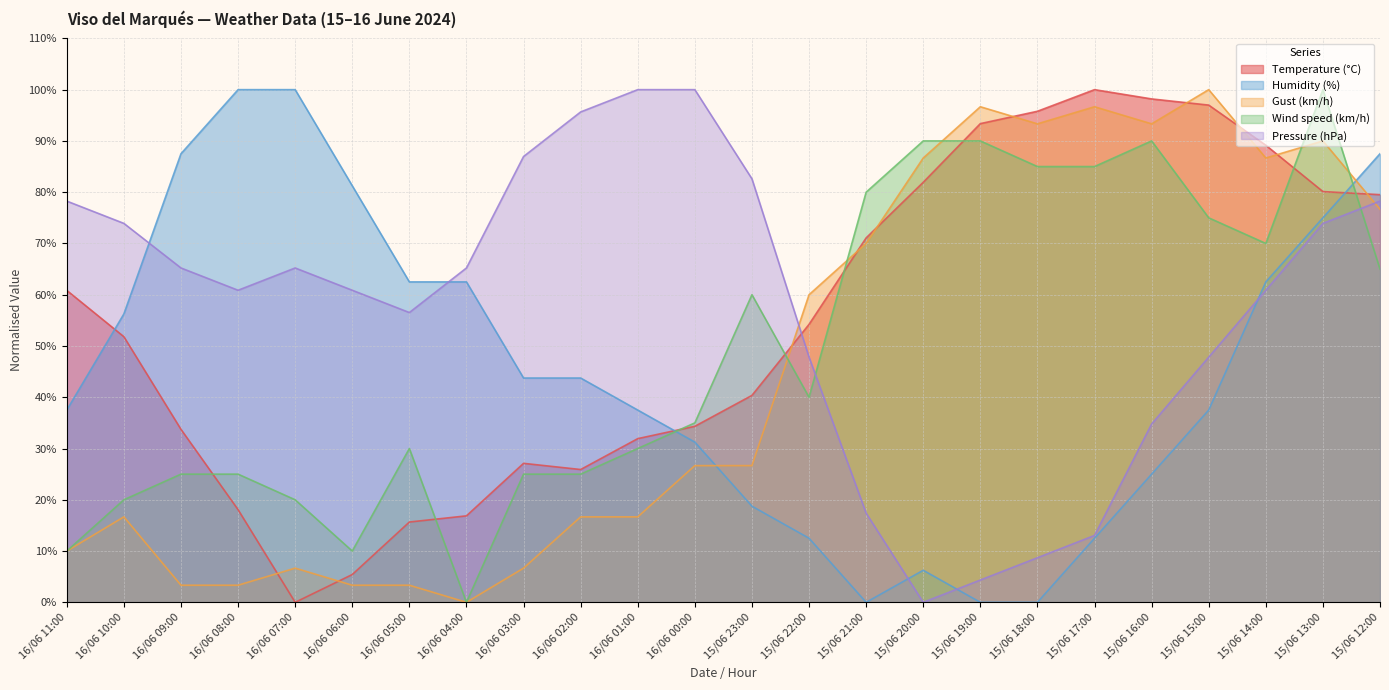

List the labels in order of Pressure (hPa) value, largest first.

16/06 01:00, 16/06 00:00, 16/06 02:00, 16/06 03:00, 15/06 23:00, 16/06 11:00, 15/06 12:00, 16/06 10:00, 15/06 13:00, 16/06 09:00, 16/06 07:00, 16/06 04:00, 16/06 08:00, 16/06 06:00, 15/06 14:00, 16/06 05:00, 15/06 22:00, 15/06 15:00, 15/06 16:00, 15/06 21:00, 15/06 17:00, 15/06 18:00, 15/06 19:00, 15/06 20:00